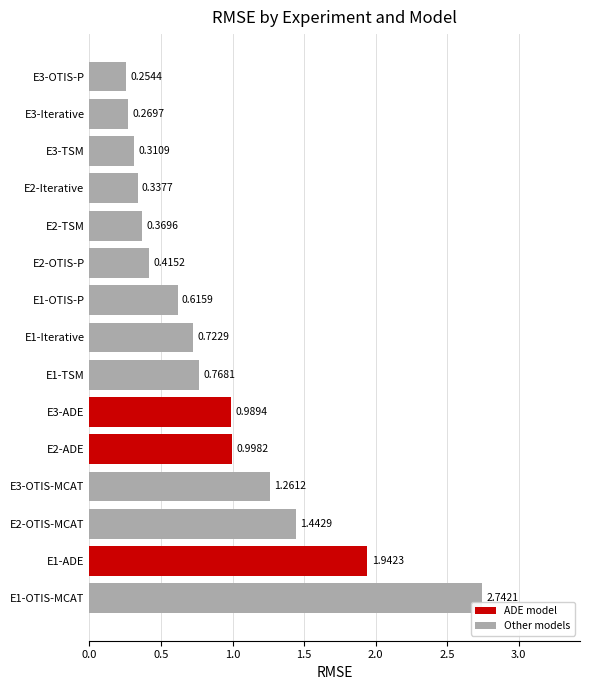

List the labels in order of value, largest first.

E1-OTIS-MCAT, E1-ADE, E2-OTIS-MCAT, E3-OTIS-MCAT, E2-ADE, E3-ADE, E1-TSM, E1-Iterative, E1-OTIS-P, E2-OTIS-P, E2-TSM, E2-Iterative, E3-TSM, E3-Iterative, E3-OTIS-P